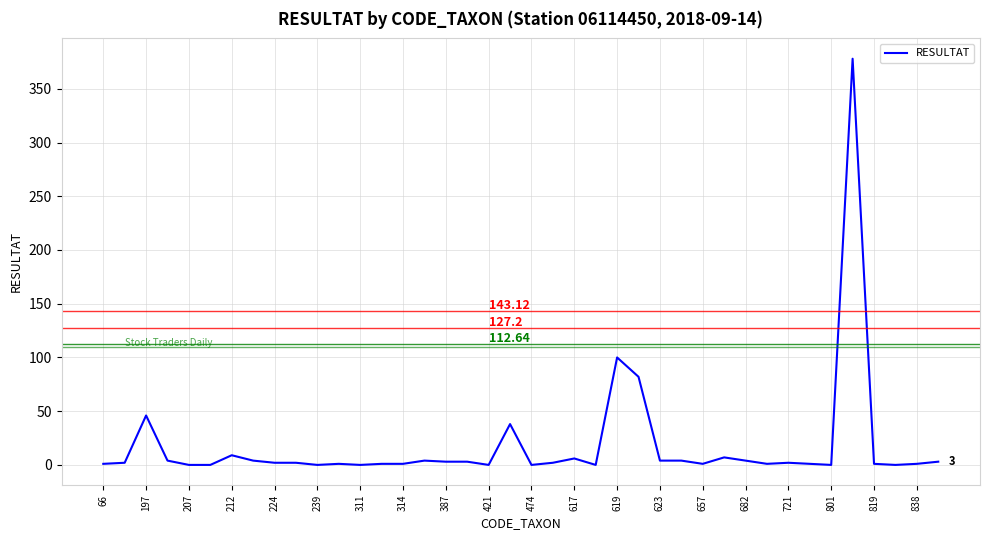

What is the difference between the maximum and minimum values?

378